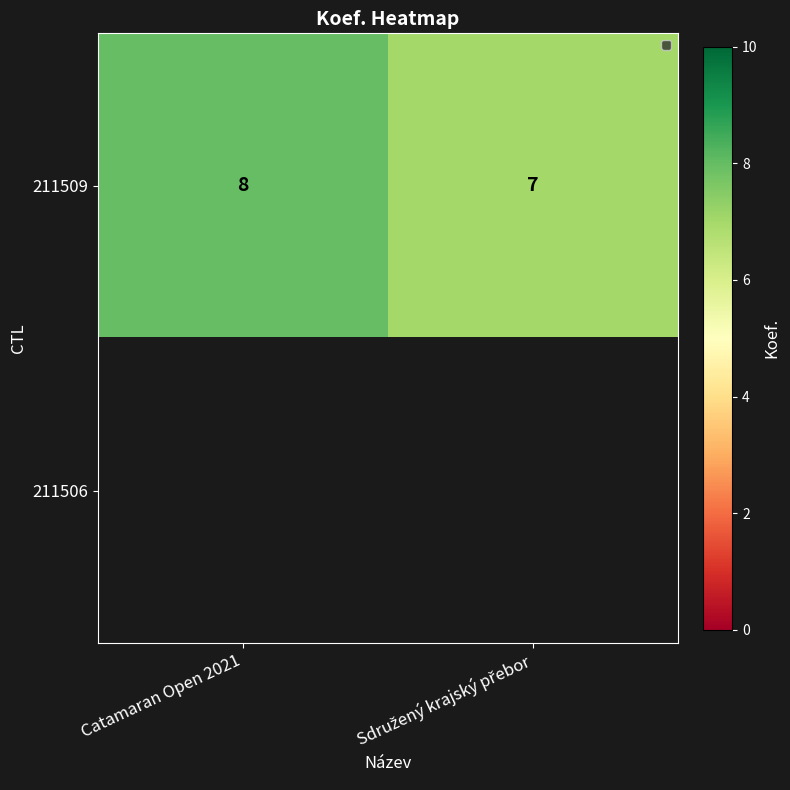

Which has a higher value, Sdružený krajský přebor or Catamaran Open 2021?

Catamaran Open 2021